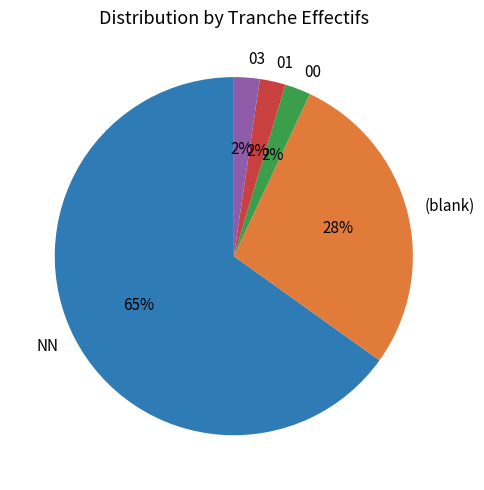

Combined, do (blank) and 01 account for over 50%?

No